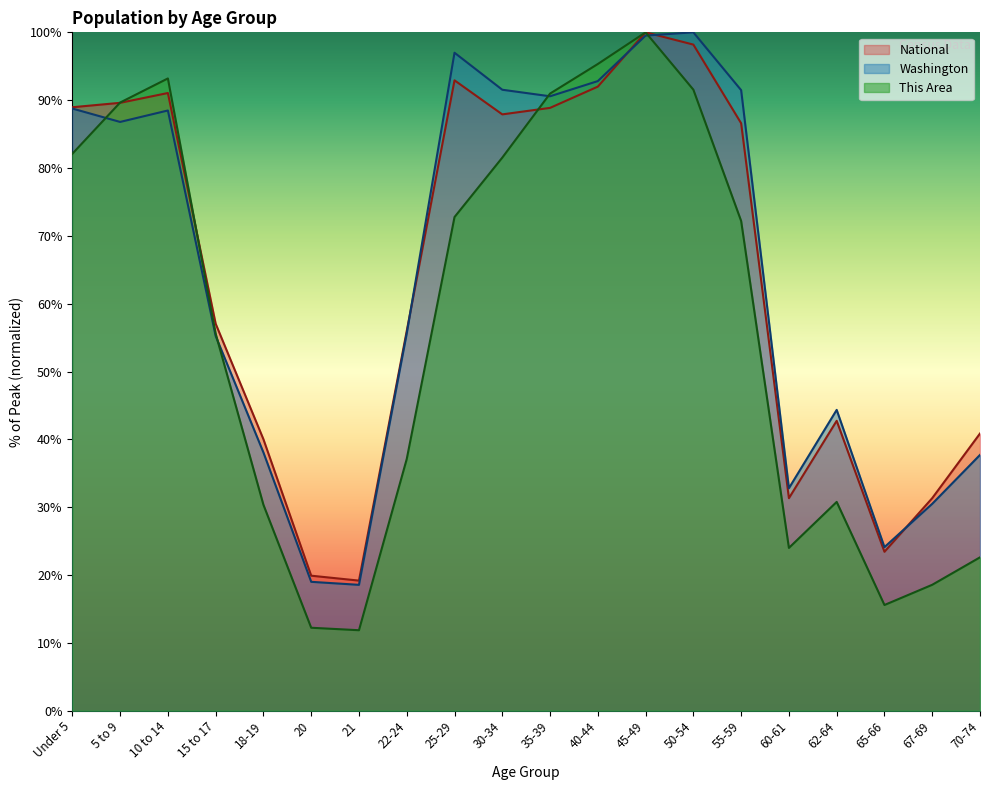

How many lines are shown in the chart?

3